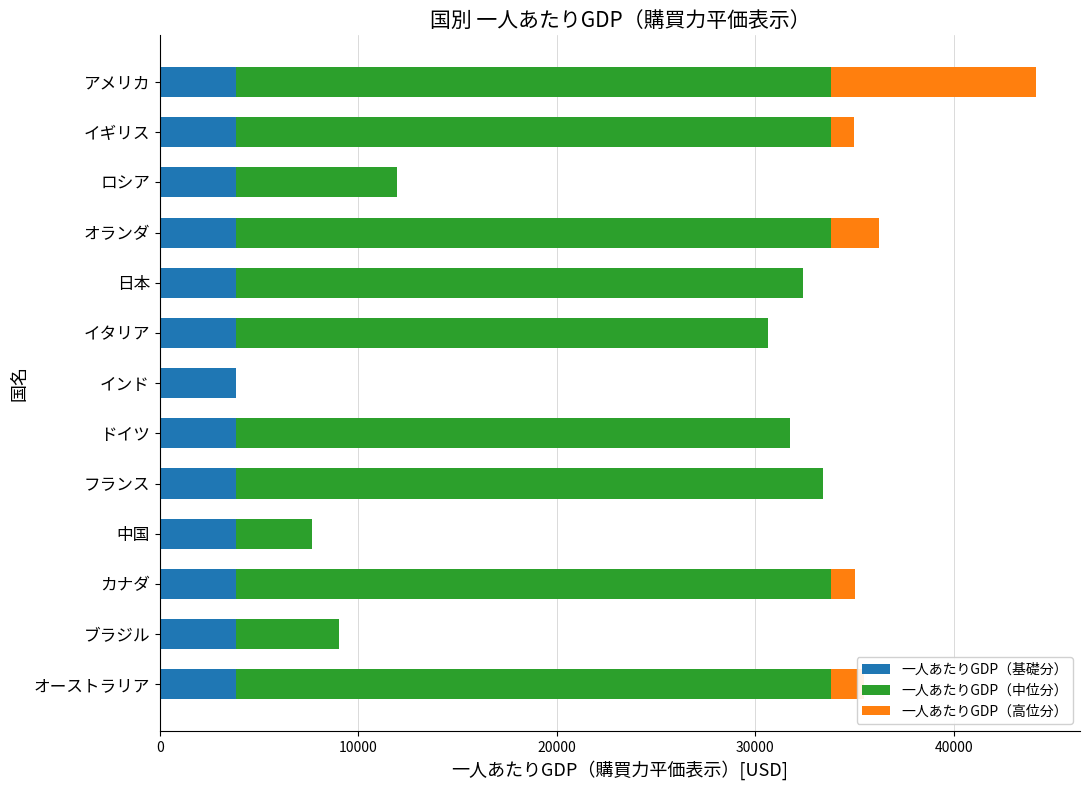

At which category is the sum across all series the highest?

アメリカ